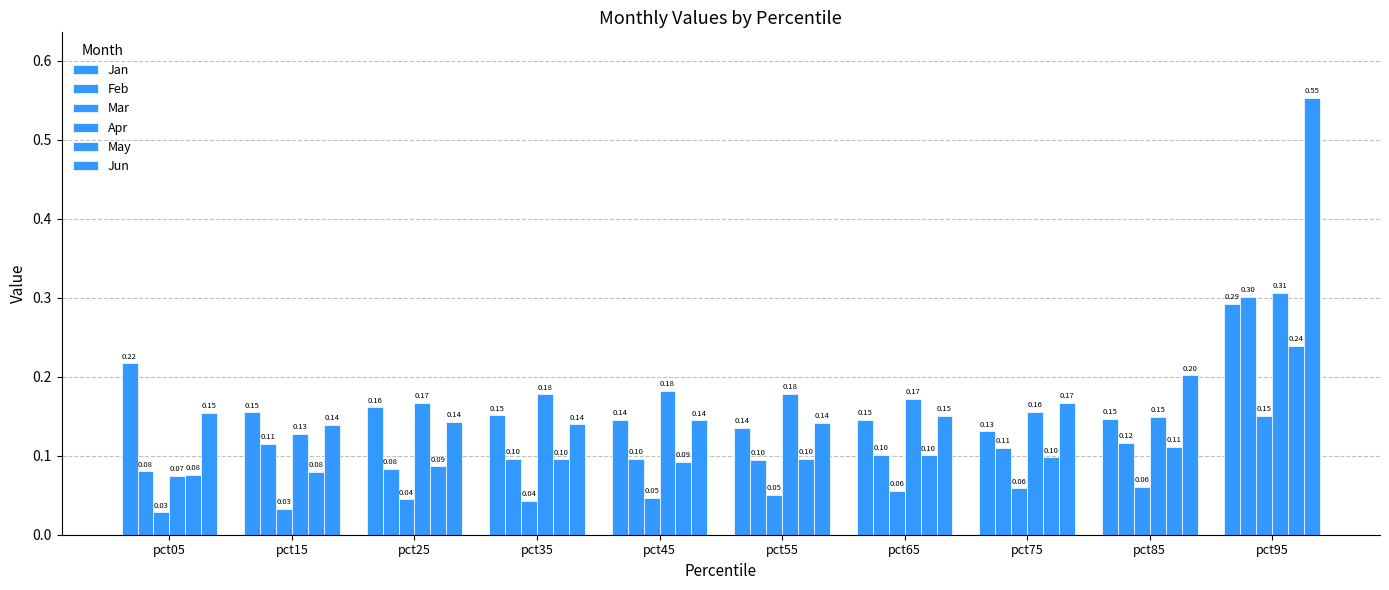

What value does the Apr series have at pct15?

0.1